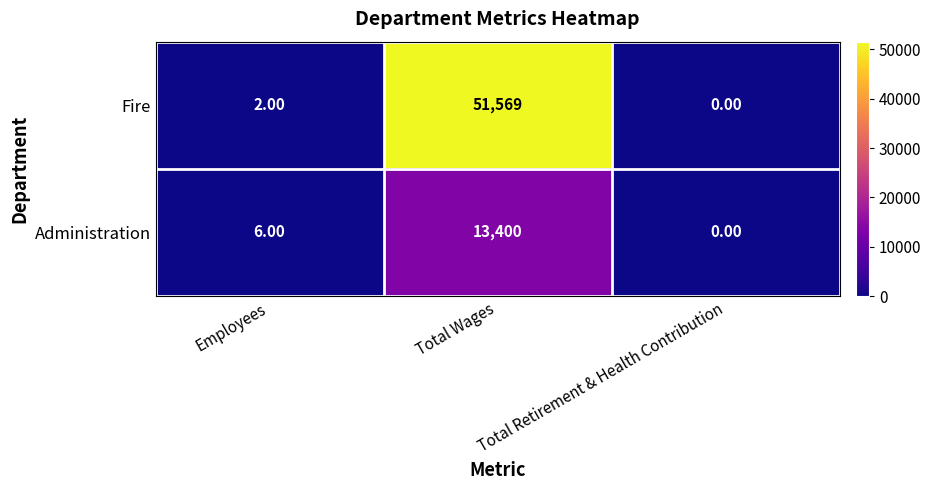

What is the difference between the maximum and second lowest values in the Fire series?

51567